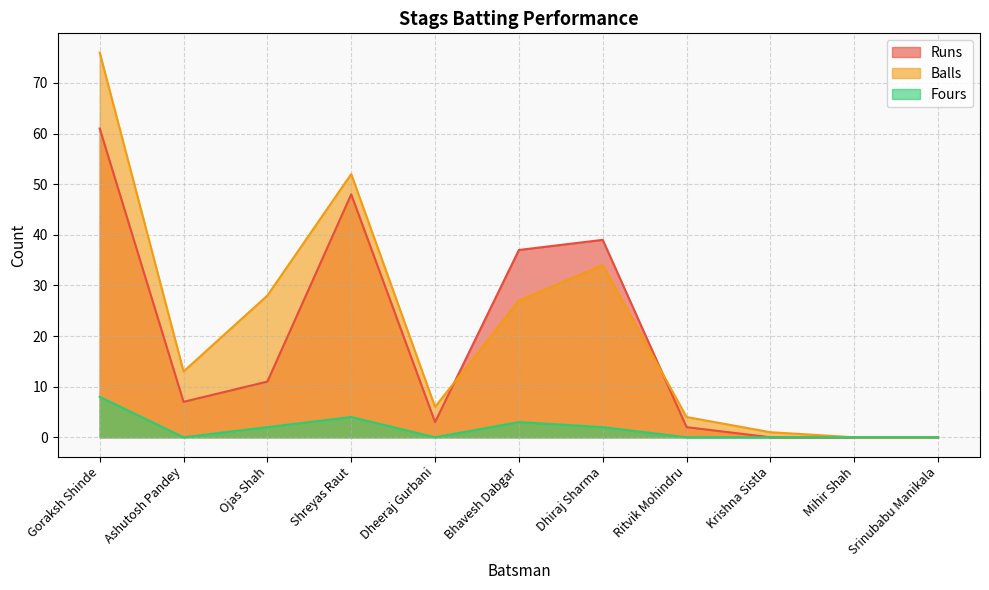

Does the chart display data point markers on the line(s)?

No